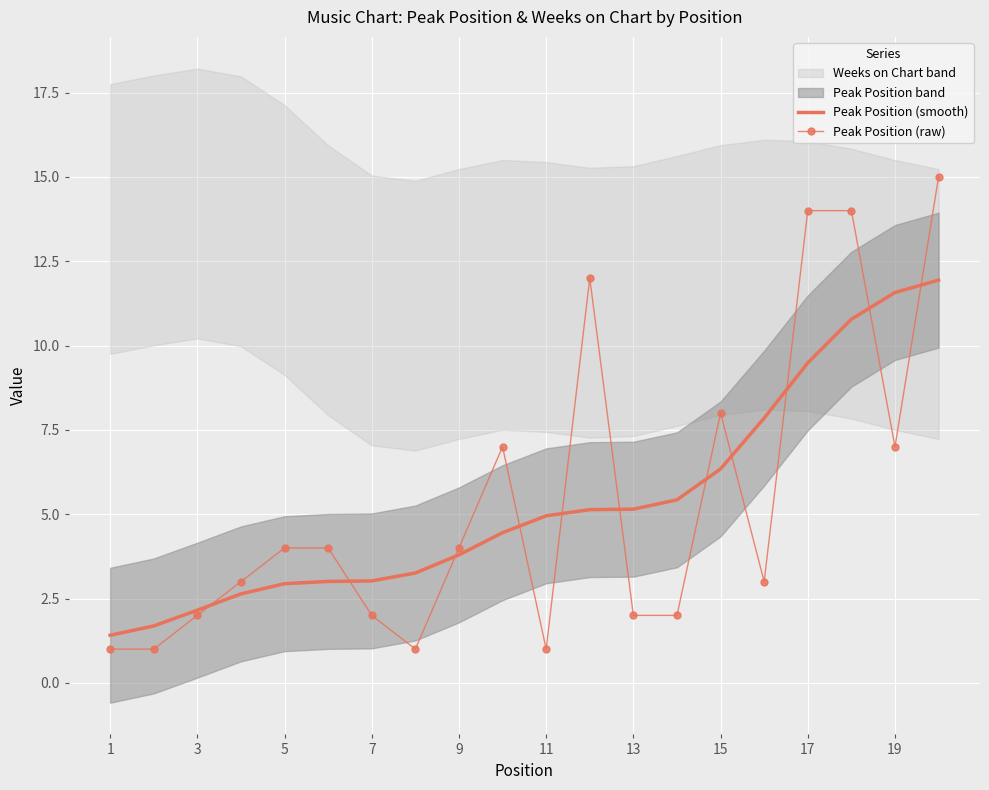

What is the difference between the maximum and minimum values in the Peak Position (smooth) series?

10.5